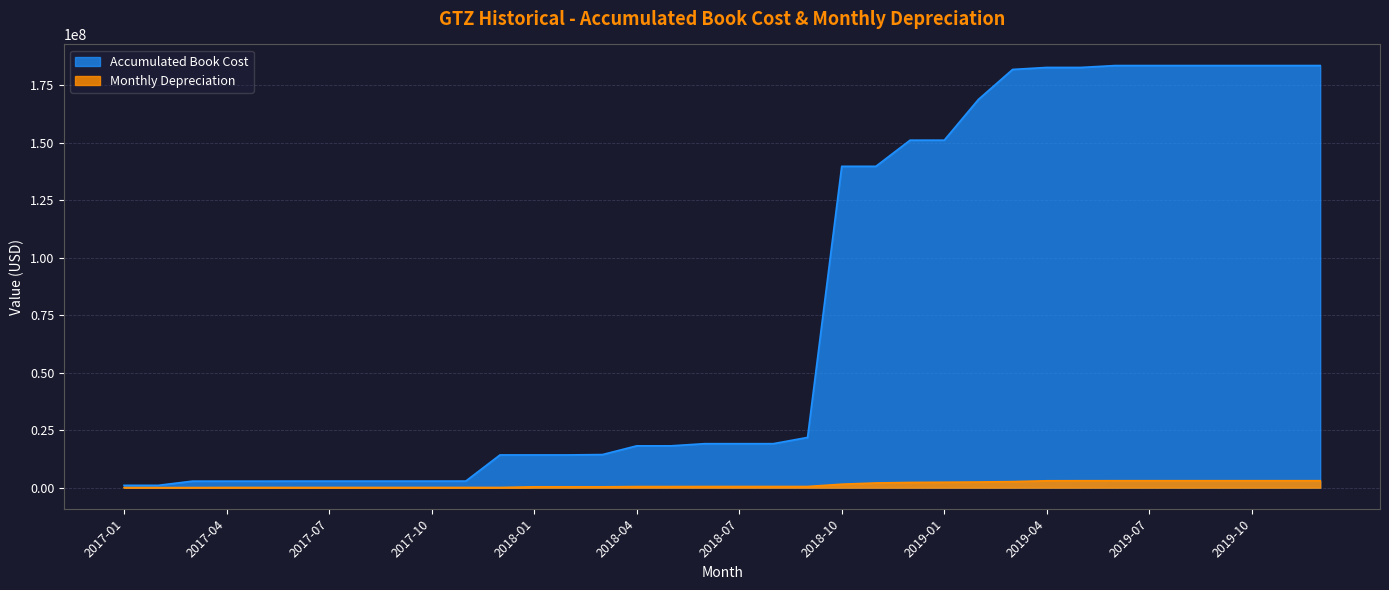

What position from the left is 2017-03?

3